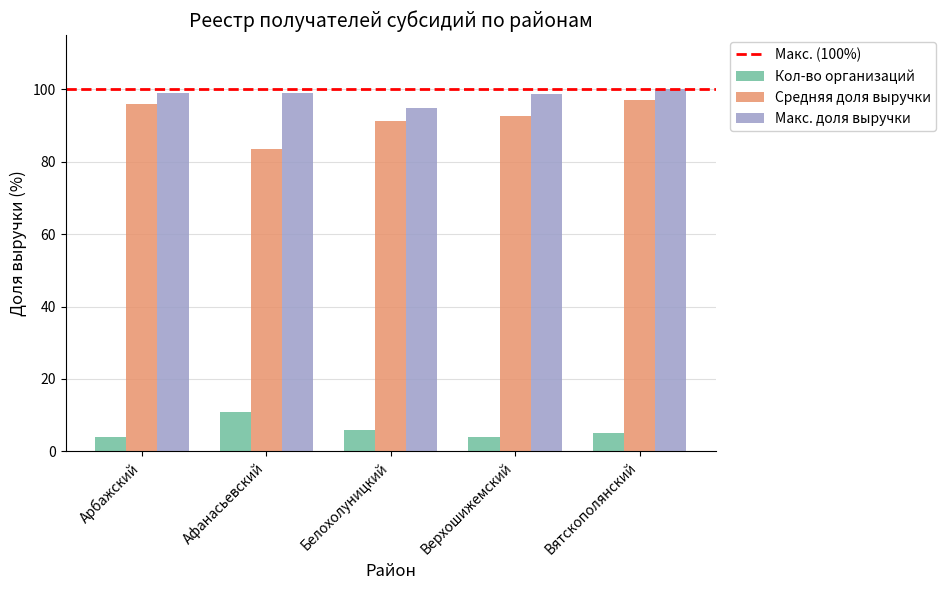

The Средняя доля выручки series shows 83.6 at Афанасьевский. True or false?

True